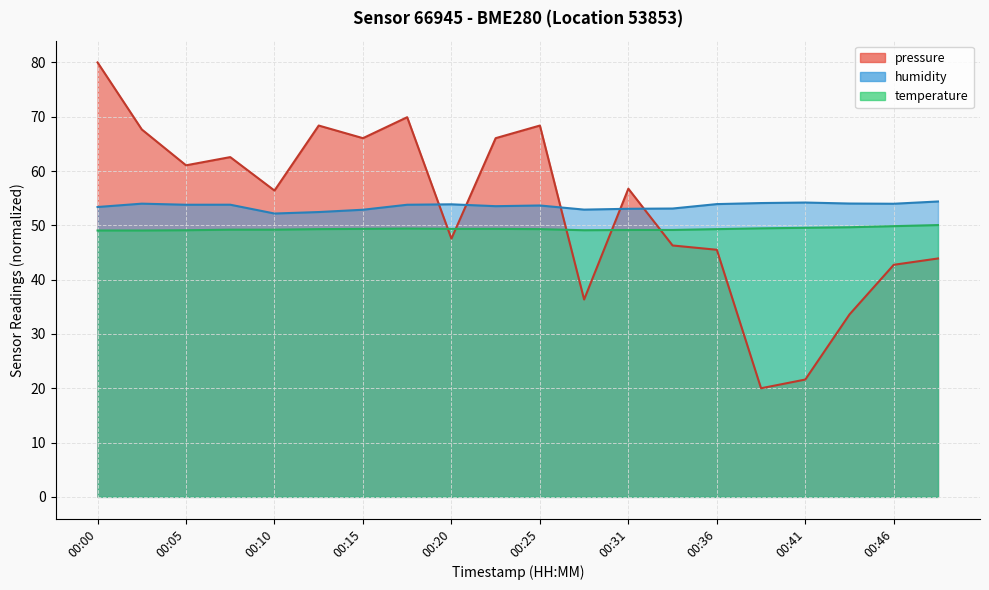

True or false: temperature has more than 2 interior local peaks.

False